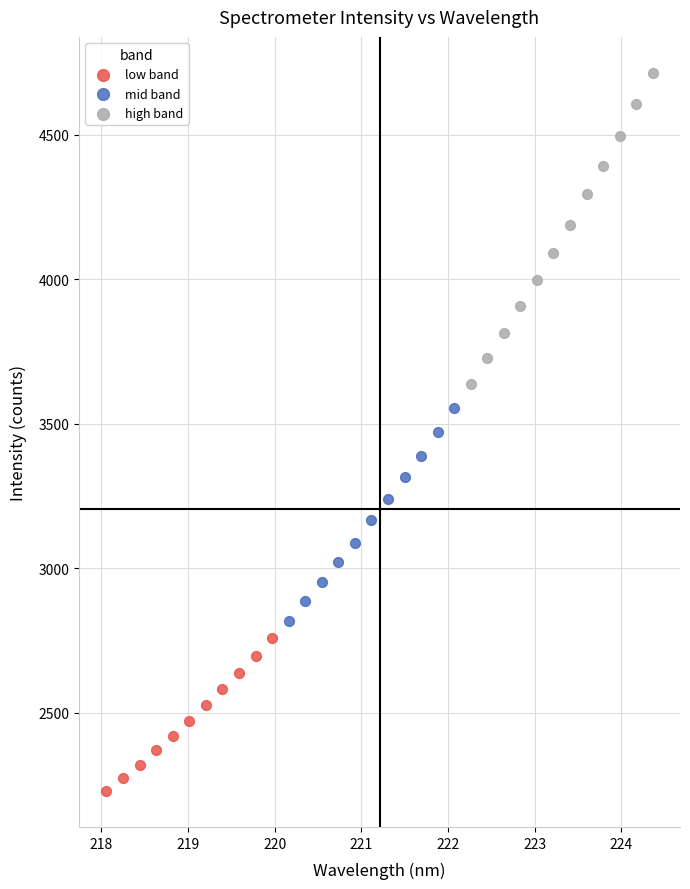

Which series has the widest spread of Y values?

high band